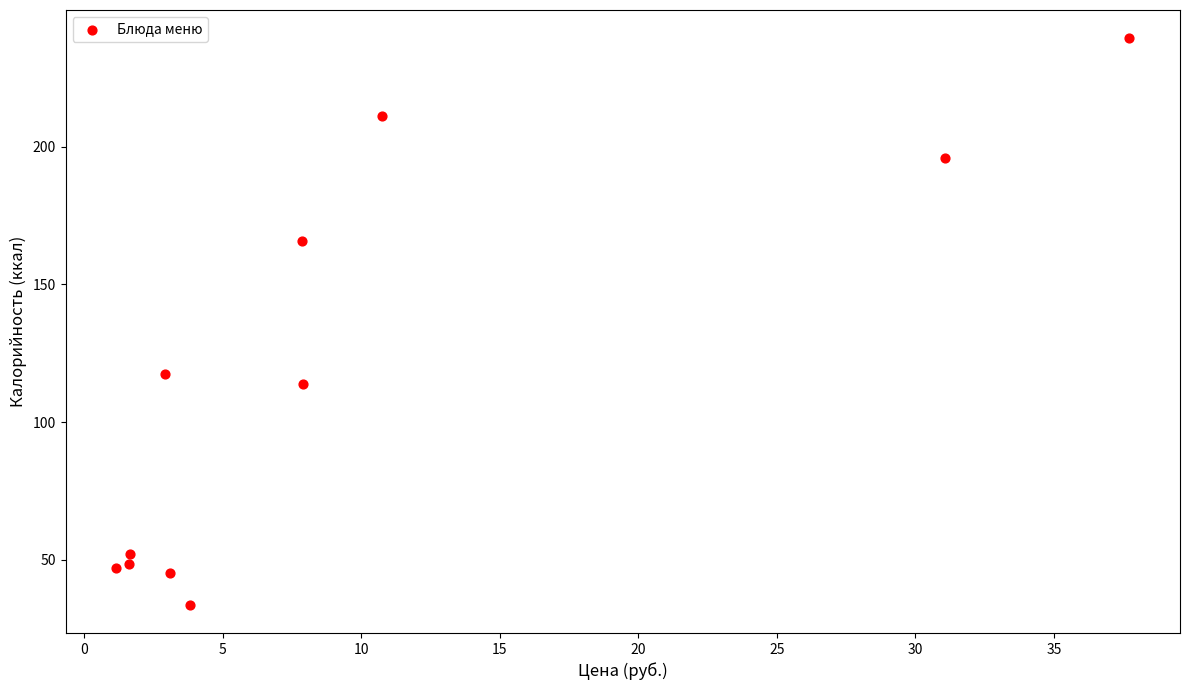

What is the average X value?

10.0